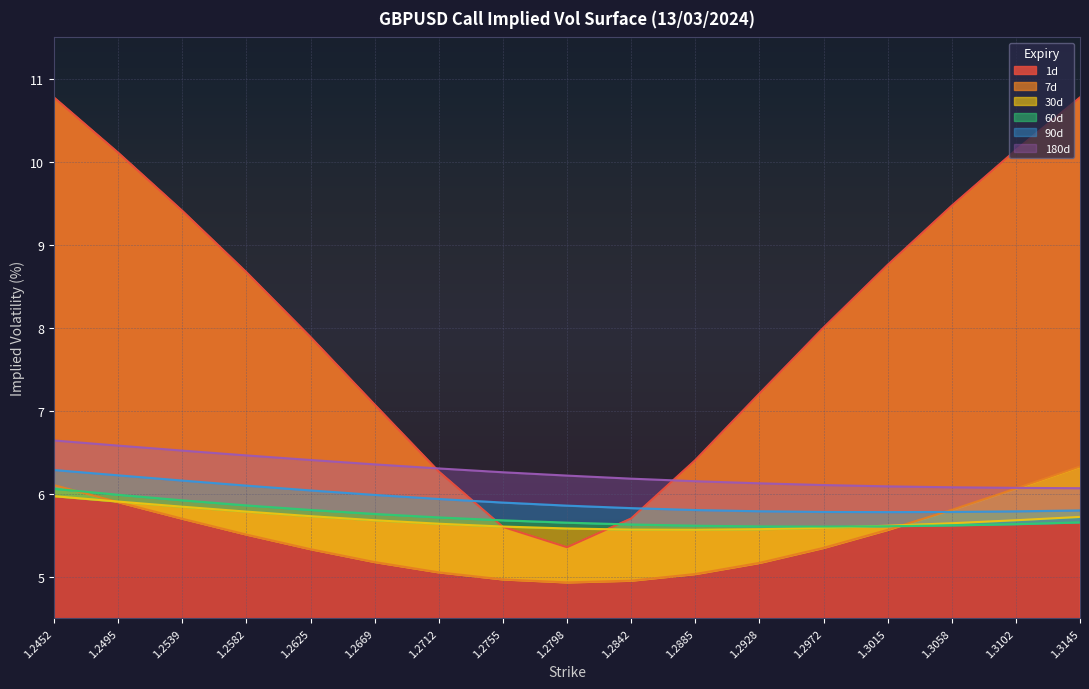

Which category has the highest value across all series?

1.3145